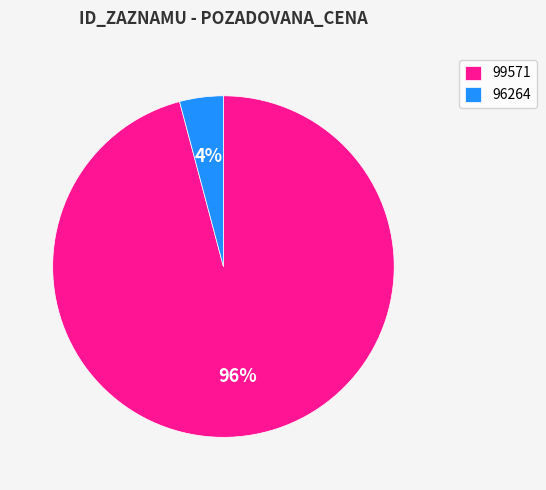

Rank the categories by value from highest to lowest.

99571, 96264